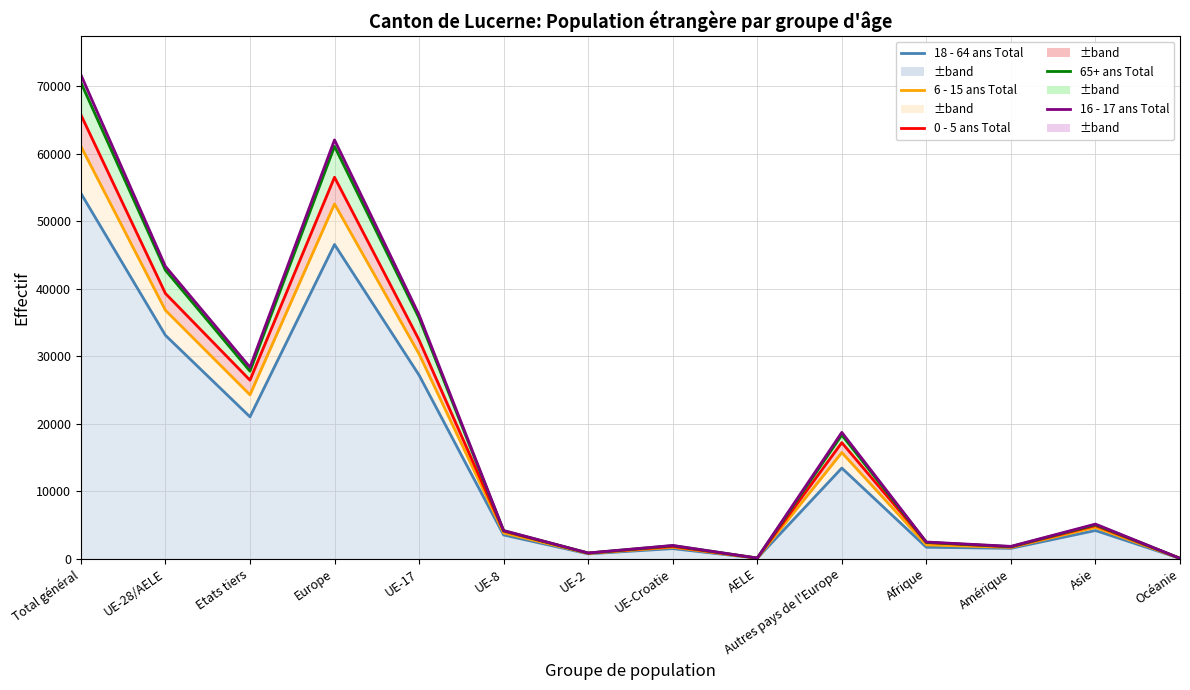

What are all the series names shown in the legend?

18 - 64 ans Total, 6 - 15 ans Total, 0 - 5 ans Total, 65+ ans Total, 16 - 17 ans Total